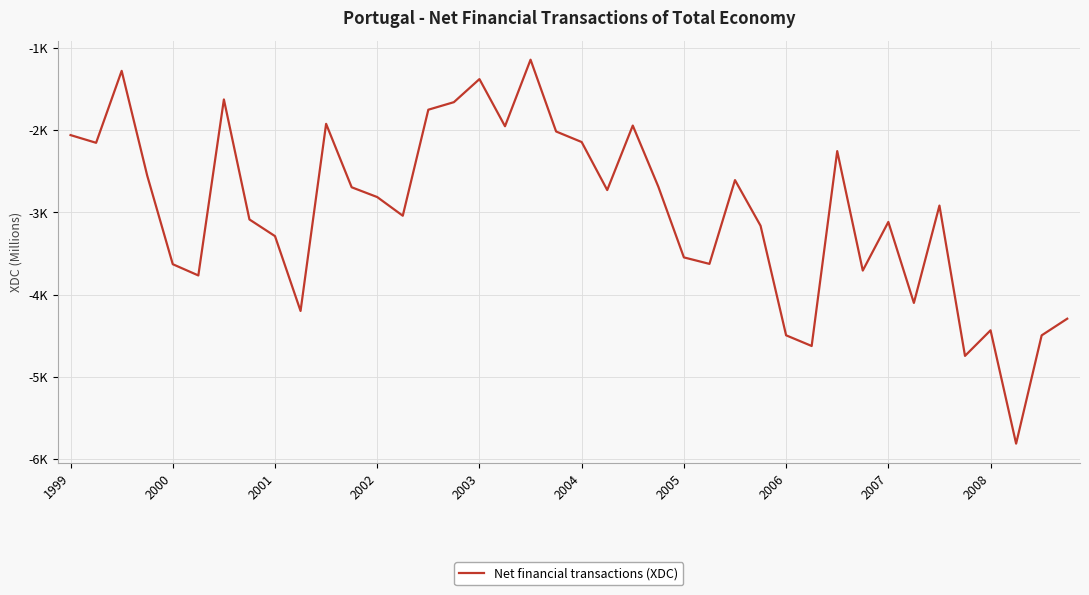

How many points are lower than both their immediate neighbors (excluding endpoints)?

12